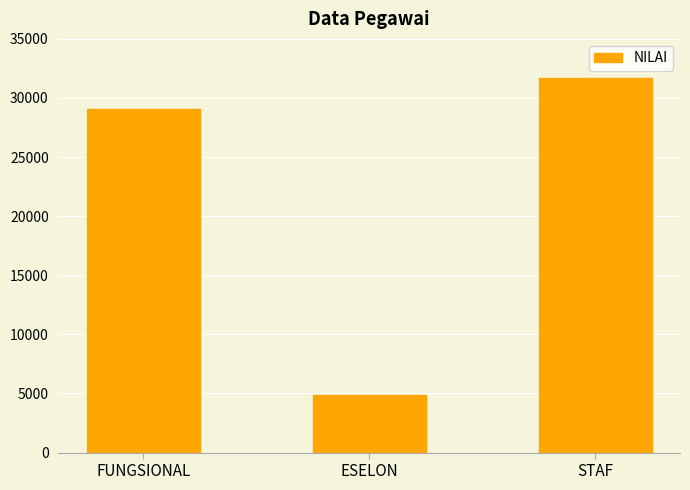

How many series are shown in this chart?

1